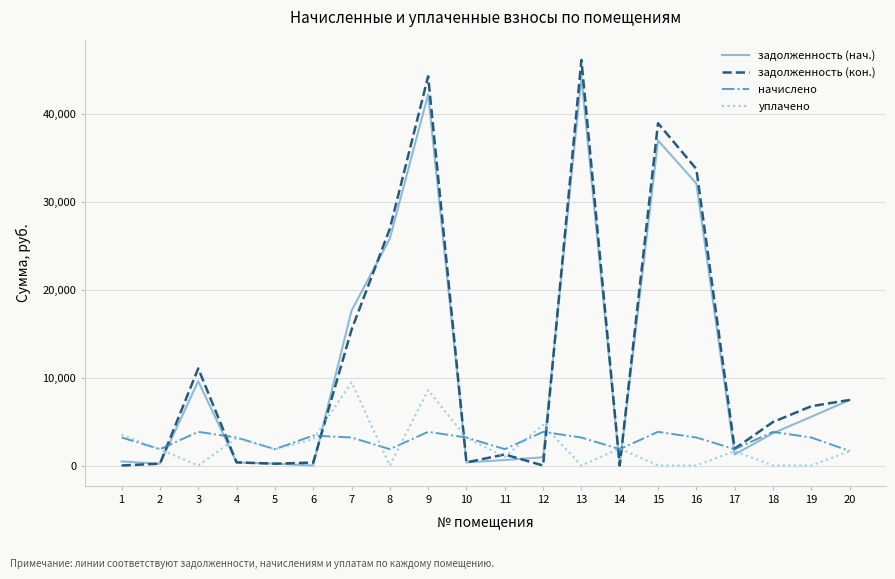

At which category does начислено reach its first local valley?

2